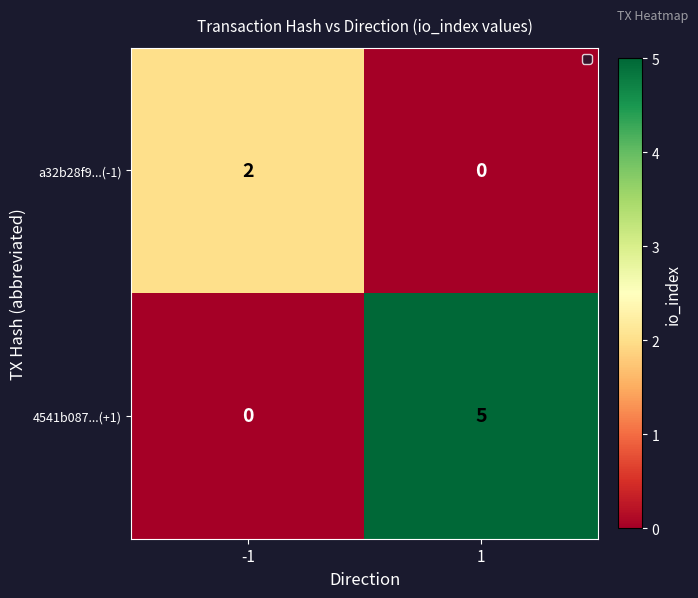

Is the value of 4541b087...(+1) at -1 greater than the value of a32b28f9...(-1) at -1?

No